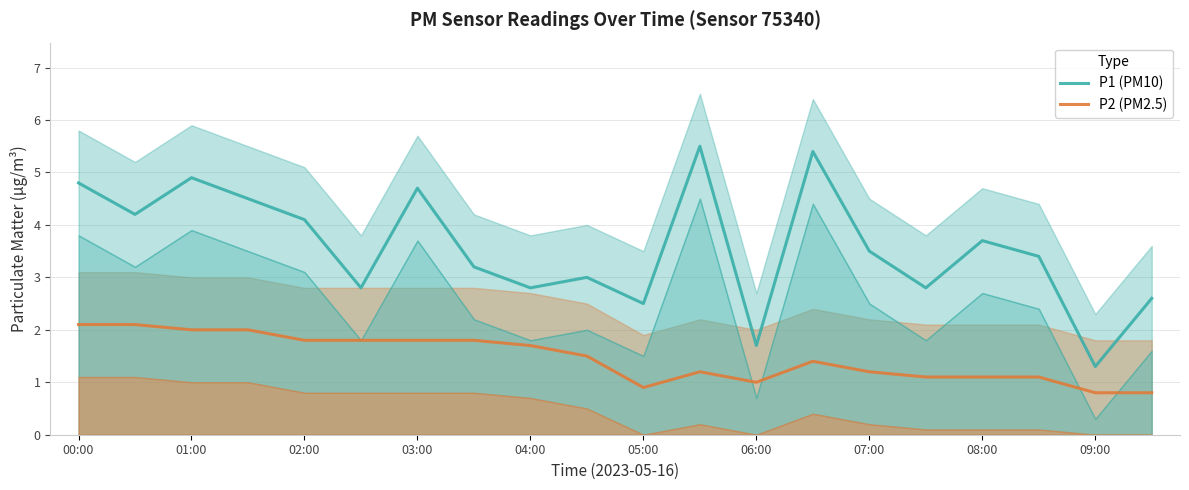

How many interior local peaks does the P1 (PM10) series have?

6